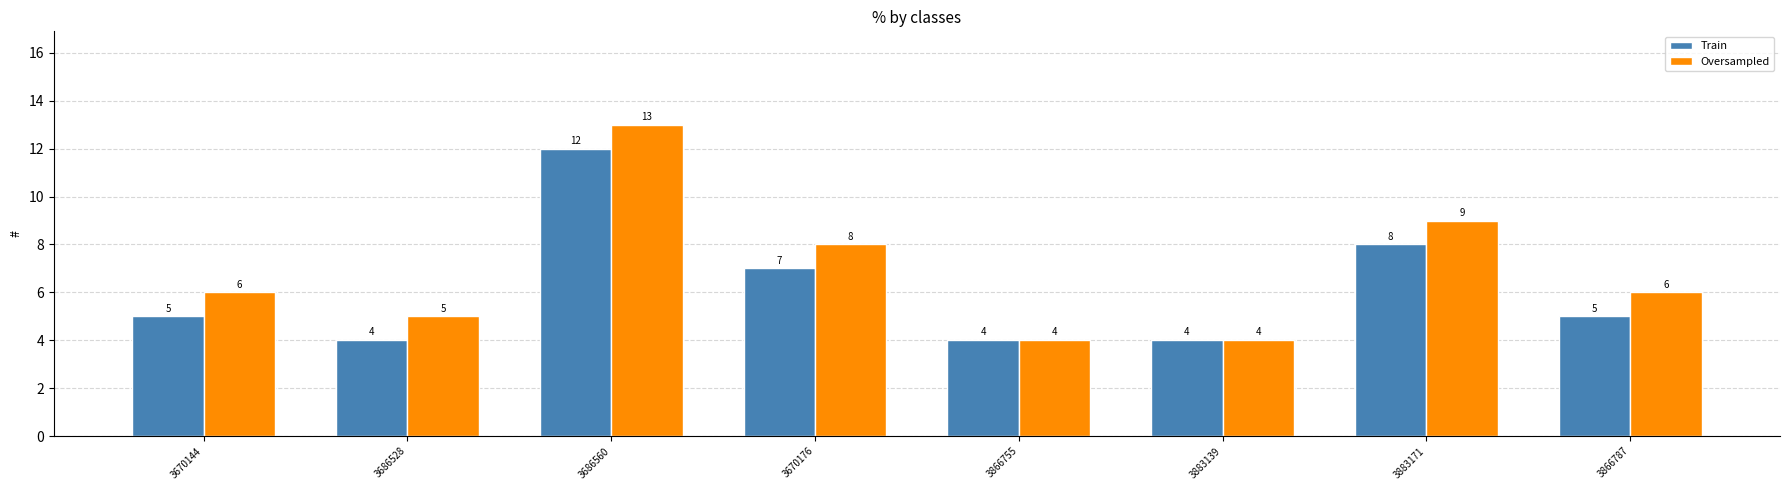

What is the value of the Train bar at the 1st from the left?

5